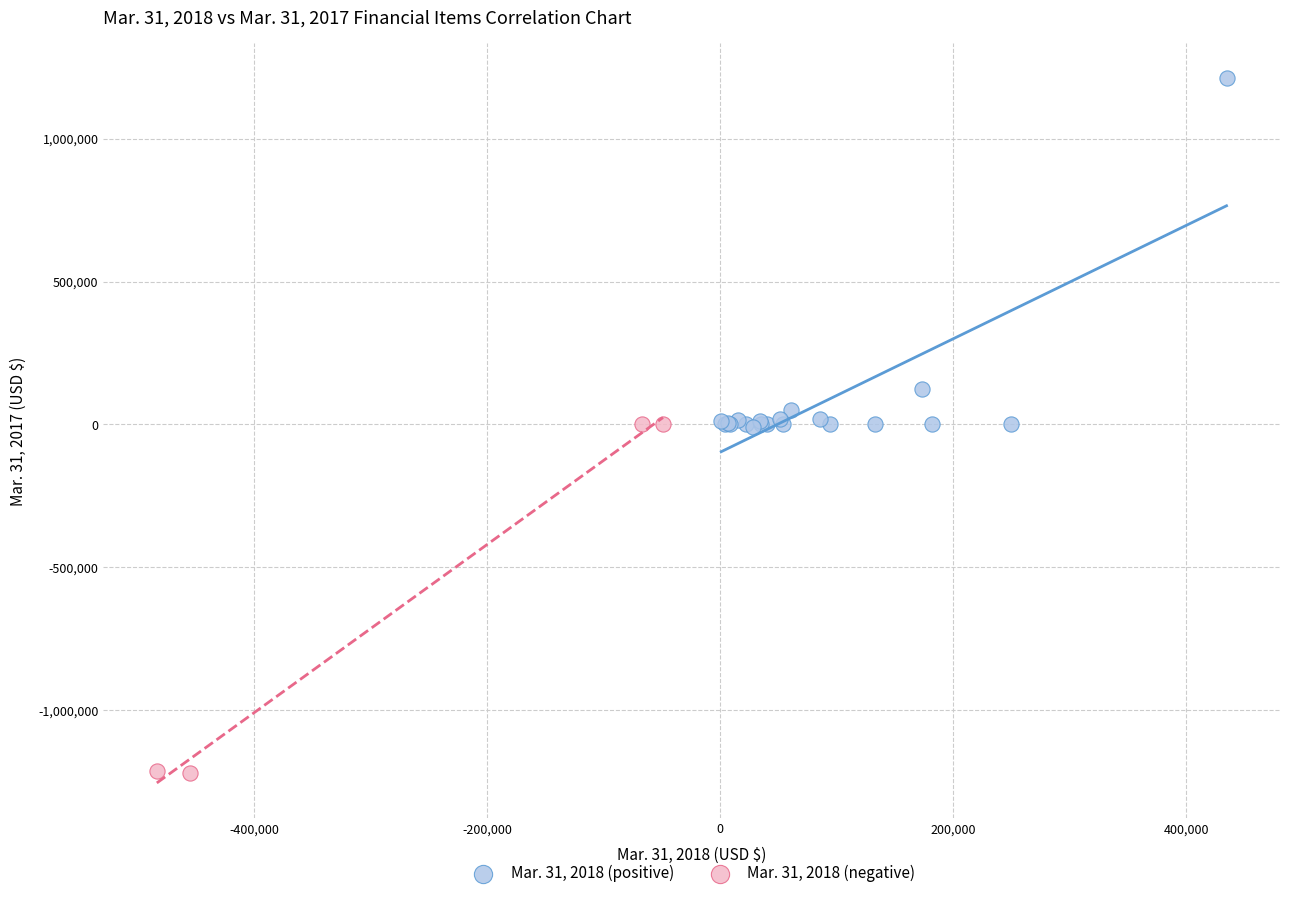

Which series contains the lowest Y value?

Mar. 31, 2018 (negative)